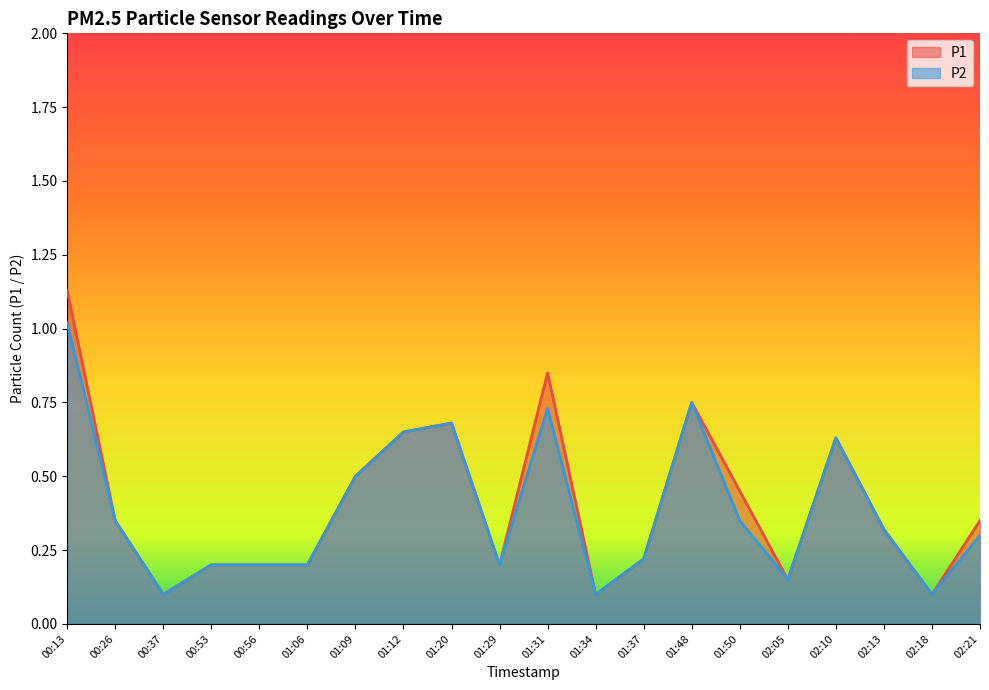

Reading left to right, extract all data points from this chart.

P1: 1.1	0.3	0.1	0.2	0.2	0.2	0.5	0.7	0.7	0.2	0.8	0.1	0.2	0.8	0.5	0.1	0.6	0.3	0.1	0.3
P2: 1.0	0.3	0.1	0.2	0.2	0.2	0.5	0.7	0.7	0.2	0.7	0.1	0.2	0.8	0.3	0.1	0.6	0.3	0.1	0.3